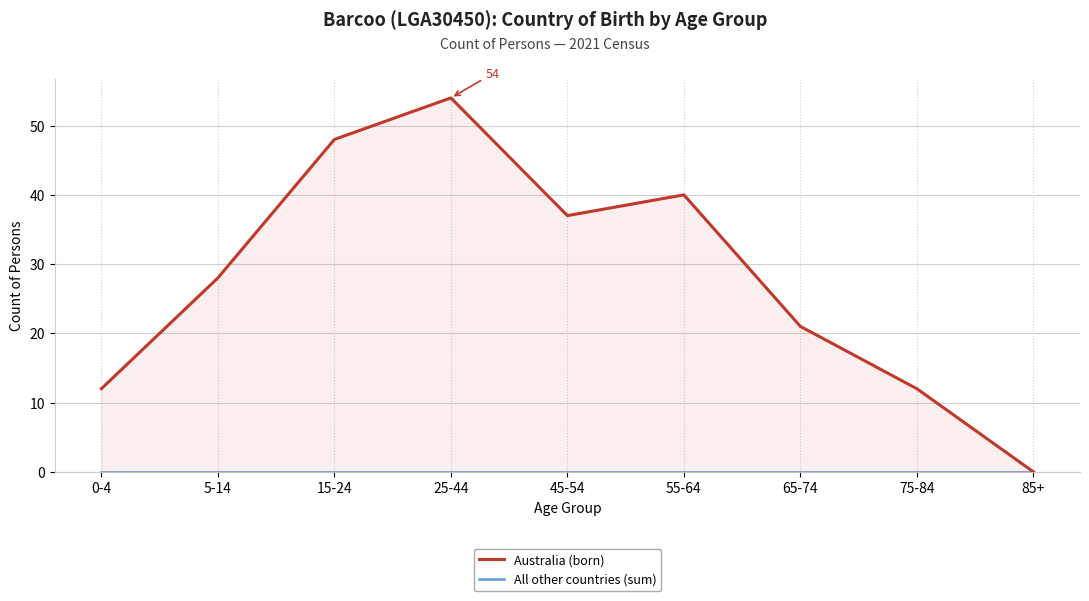

True or false: All other countries (sum) has more than 2 points higher than both neighbors.

False